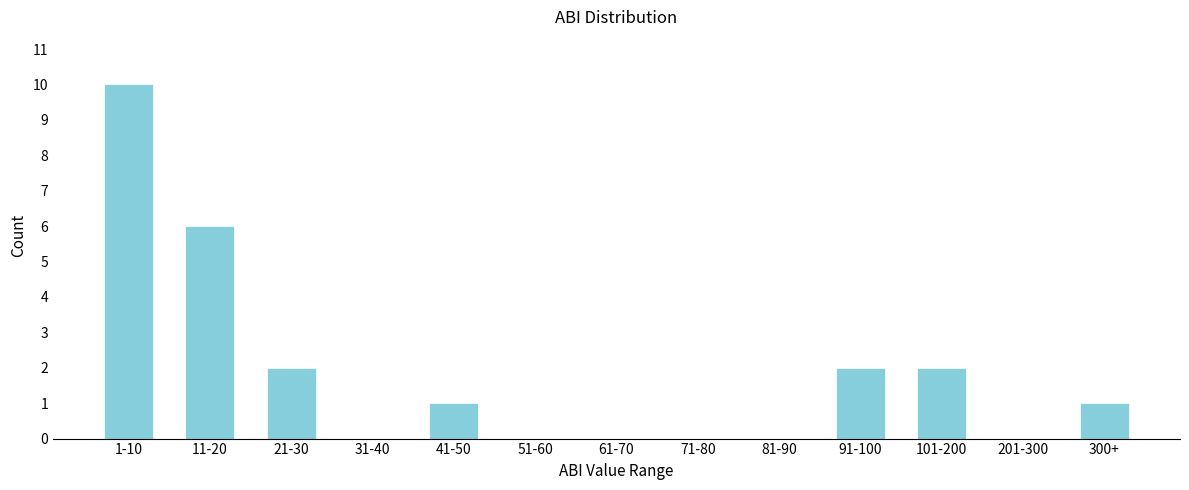

Reading left to right, list all the values displayed in this chart.

1-10=10	11-20=6	21-30=2	31-40=0	41-50=1	51-60=0	61-70=0	71-80=0	81-90=0	91-100=2	101-200=2	201-300=0	300+=1